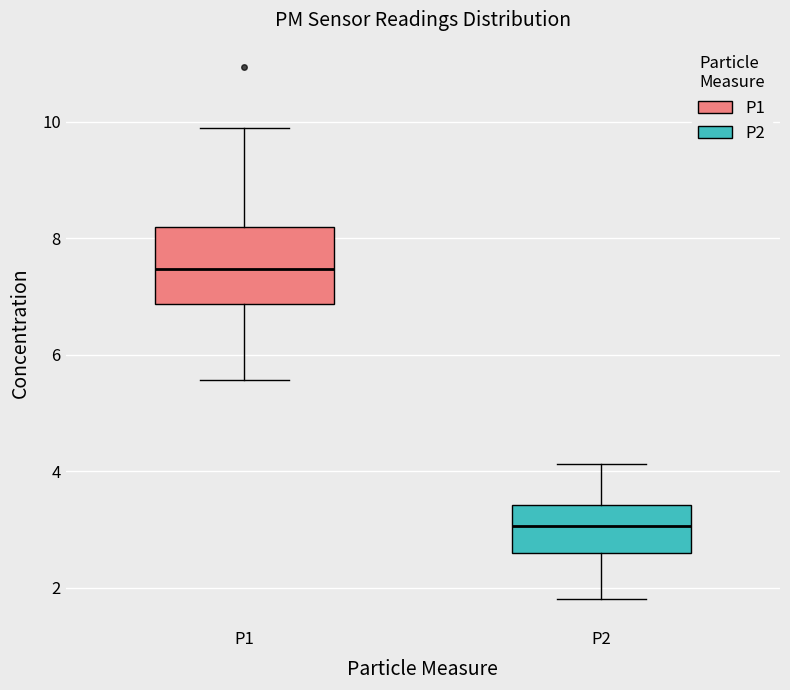

Reading left to right, read every box against the y-axis: the position of its median line, the range the box covers, and the ends of its whiskers. The values are not printed on the chart, so give them approximately, as read against the axis.

P1: median 7.4, box 6.8 to 8.2, whiskers 5.6 to 10.0
P2: median 3.0, box 2.6 to 3.4, whiskers 1.8 to 4.2